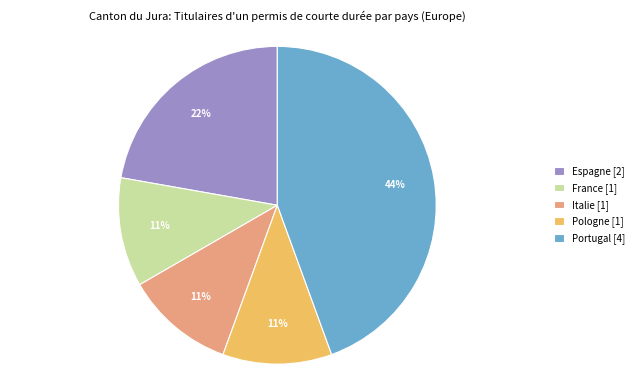

True or false: Espagne accounts for 34% of the total.

False